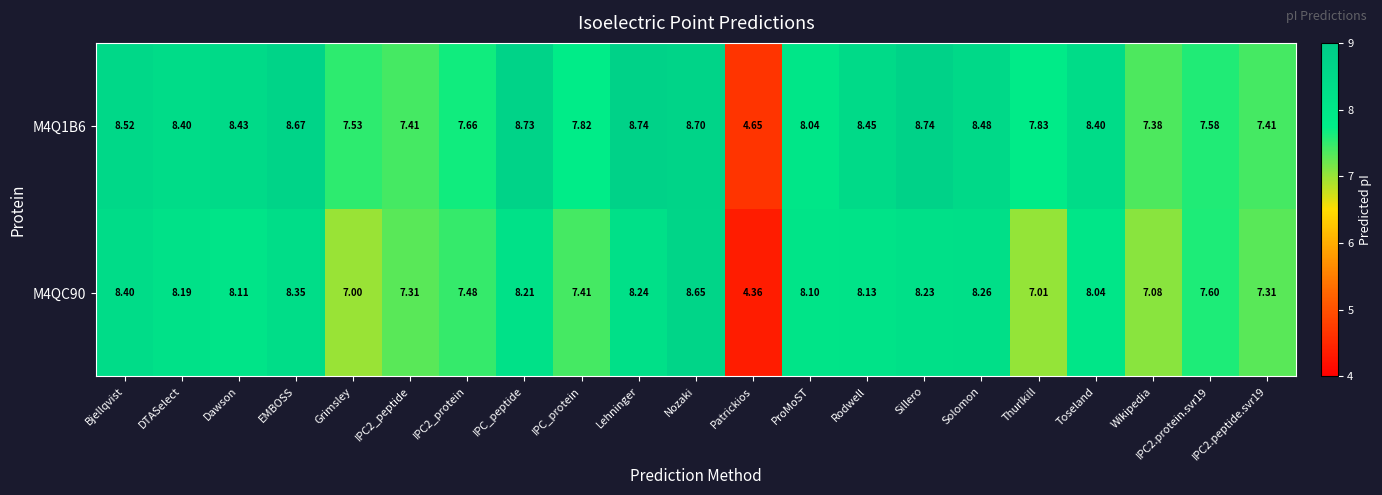

What is the total value across all series at ProMoST?

16.1